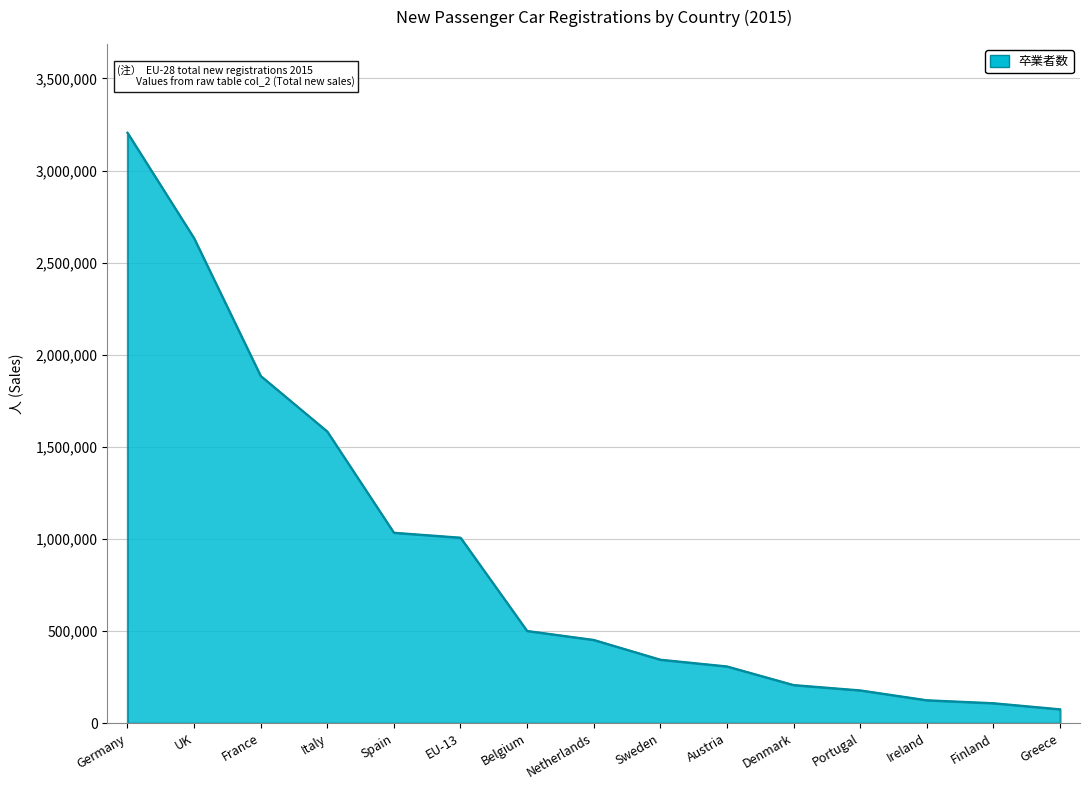

Reading right to left, transcribe all the data shown in this chart.

Greece=75805	Finland=108849	Ireland=124945	Portugal=178503	Denmark=207389	Austria=308555	Sweden=345106	Netherlands=452388	Belgium=501066	EU-13=1007491	Spain=1034232	Italy=1583616	France=1885568	UK=2633503	Germany=3205919